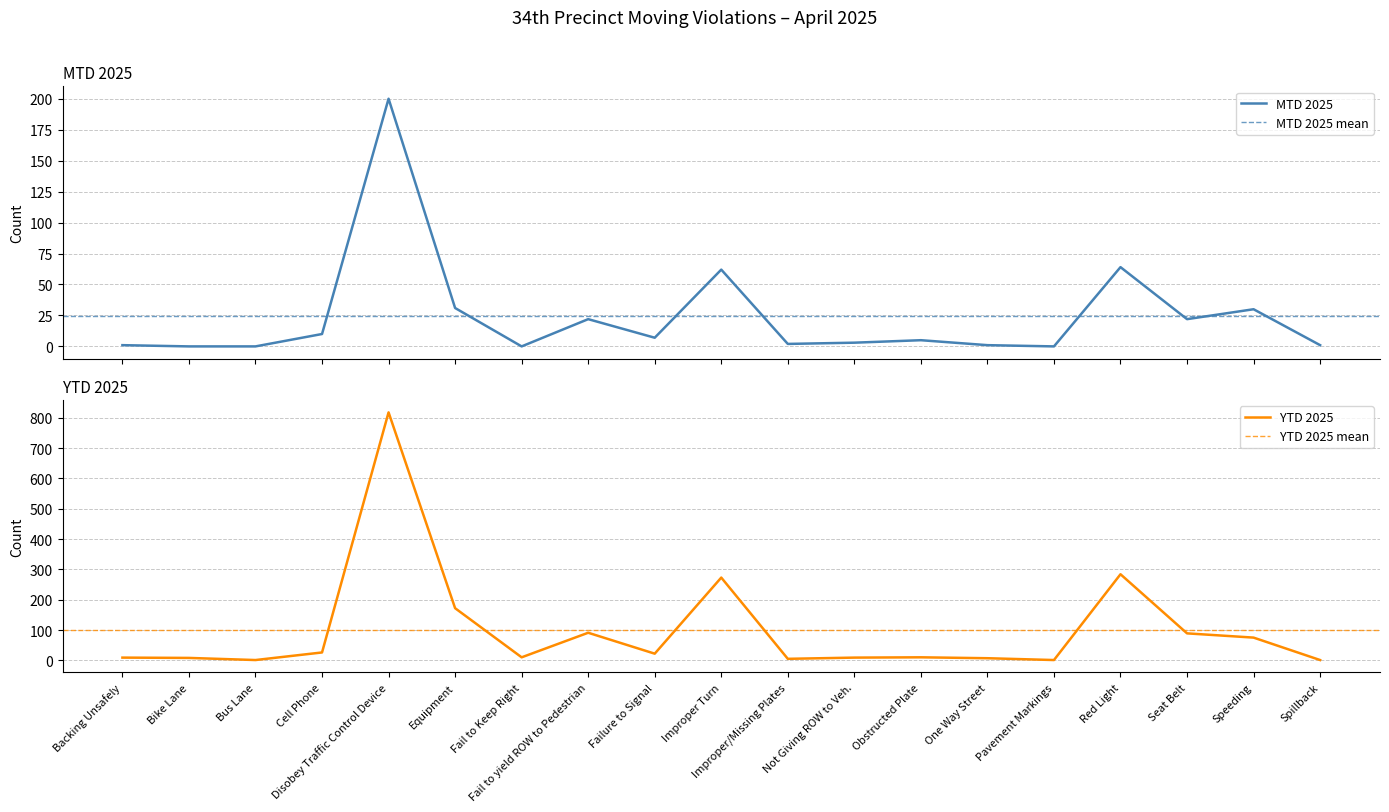

What is the label of the 11th point from the left?

Improper/Missing Plates